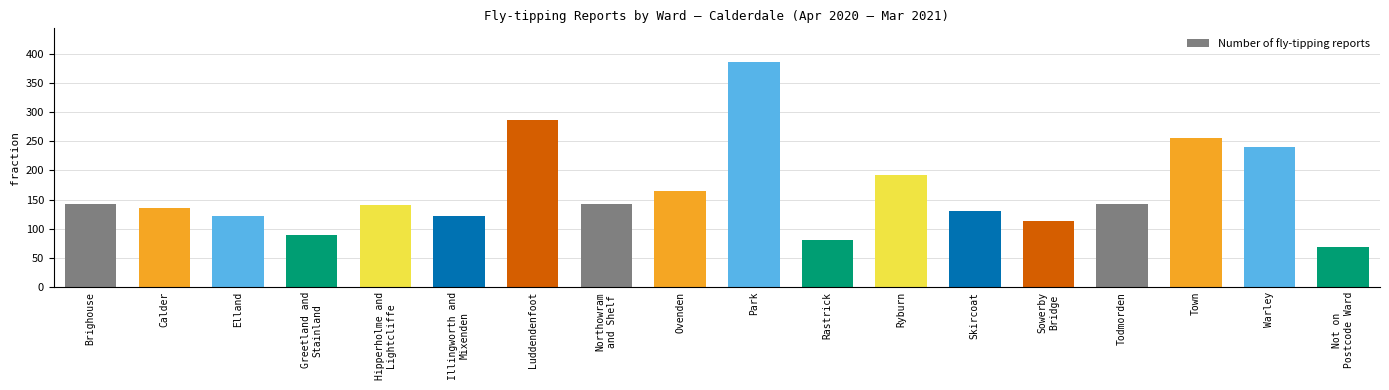

What is the sum of the values at Rastrick and Todmorden?

224